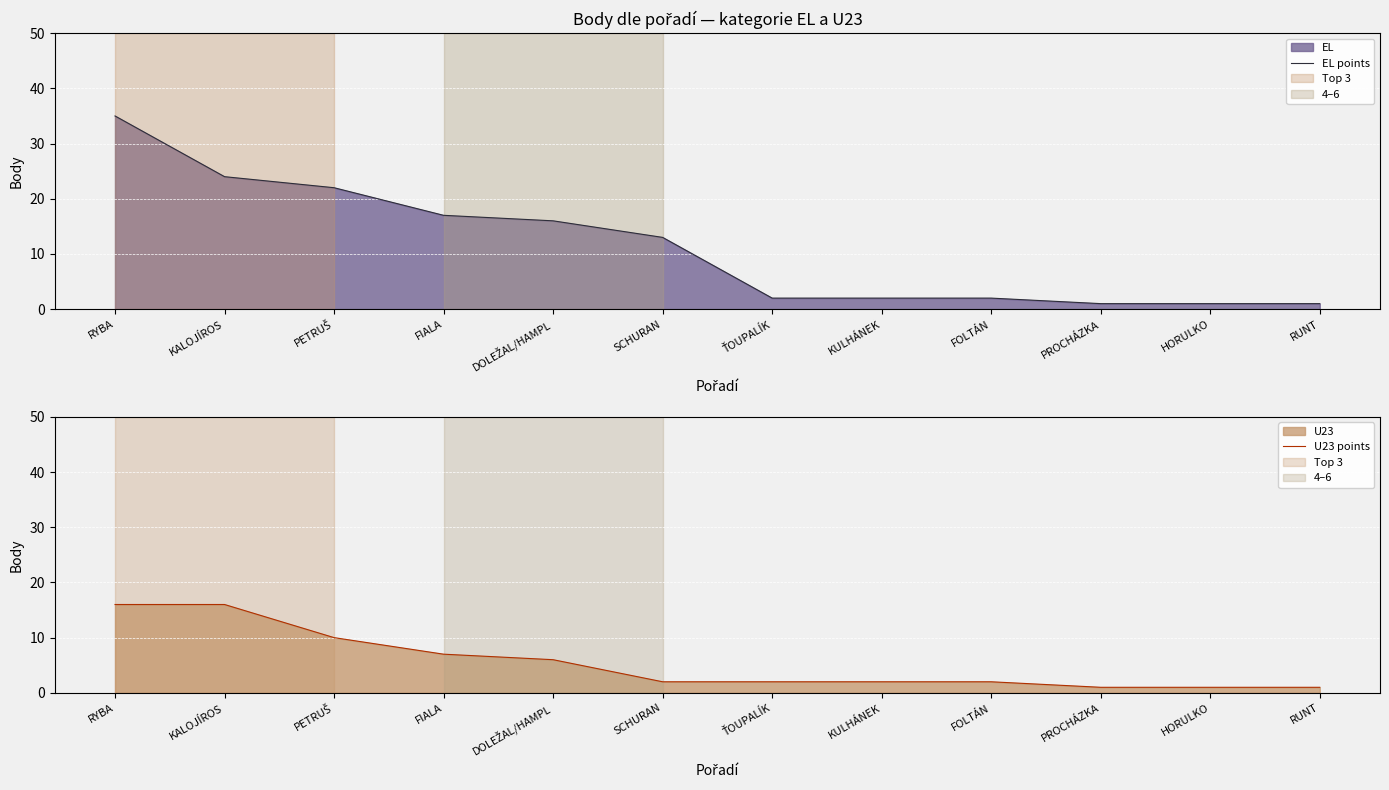

True or false: EL points has more than 1 points higher than both neighbors.

False